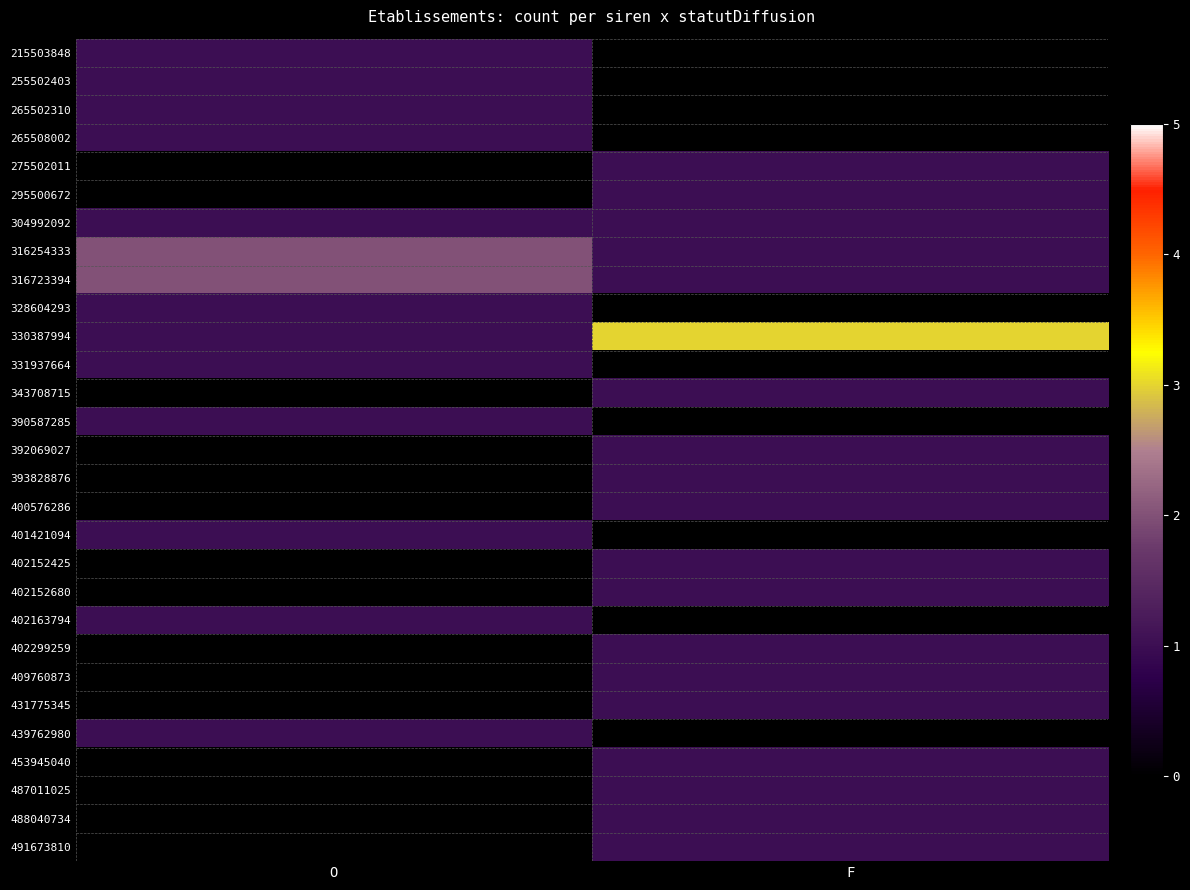

Rank the series at O from lowest to highest value.

275502011, 295500672, 343708715, 392069027, 393828876, 400576286, 402152425, 402152680, 402299259, 409760873, 431775345, 453945040, 487011025, 488040734, 491673810, 215503848, 255502403, 265502310, 265508002, 304992092, 328604293, 330387994, 331937664, 390587285, 401421094, 402163794, 439762980, 316254333, 316723394